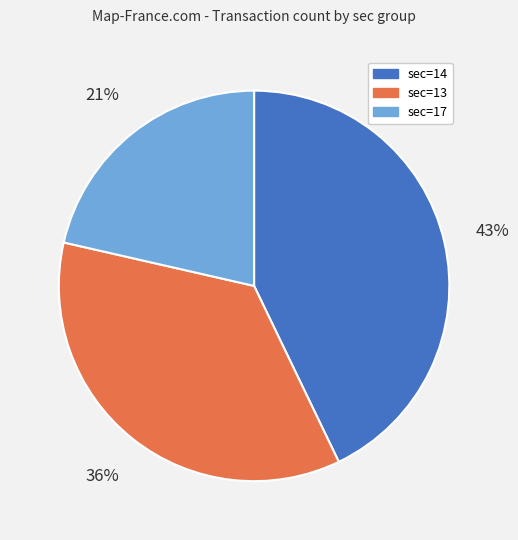

Is there any slice that represents more than half of the pie?

No